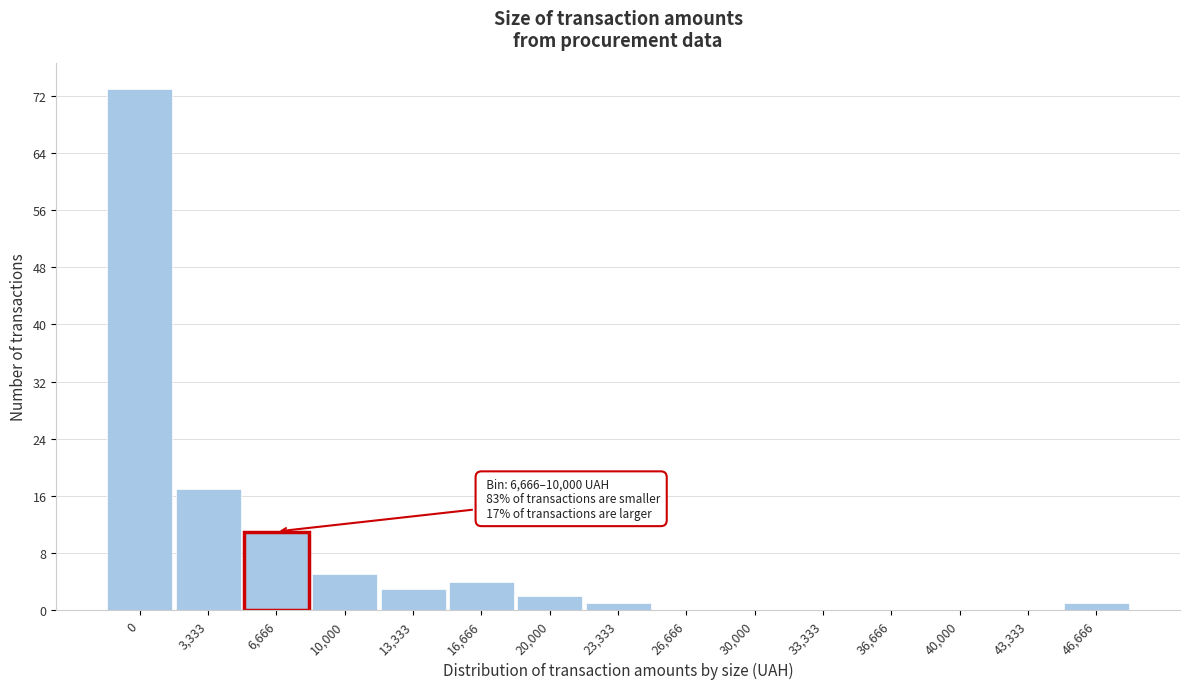

Reading left to right, list all the values displayed in this chart.

0=73	3,333=17	6,666=11	10,000=5	13,333=3	16,666=4	20,000=2	23,333=1	26,666=0	30,000=0	33,333=0	36,666=0	40,000=0	43,333=0	46,666=1